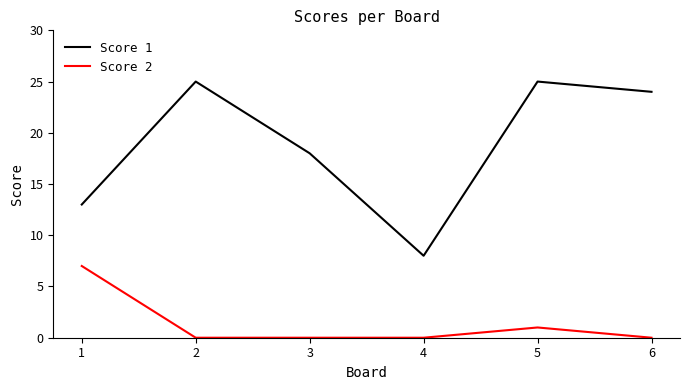

Count the Score 2 values in the range 0 to 1.

5